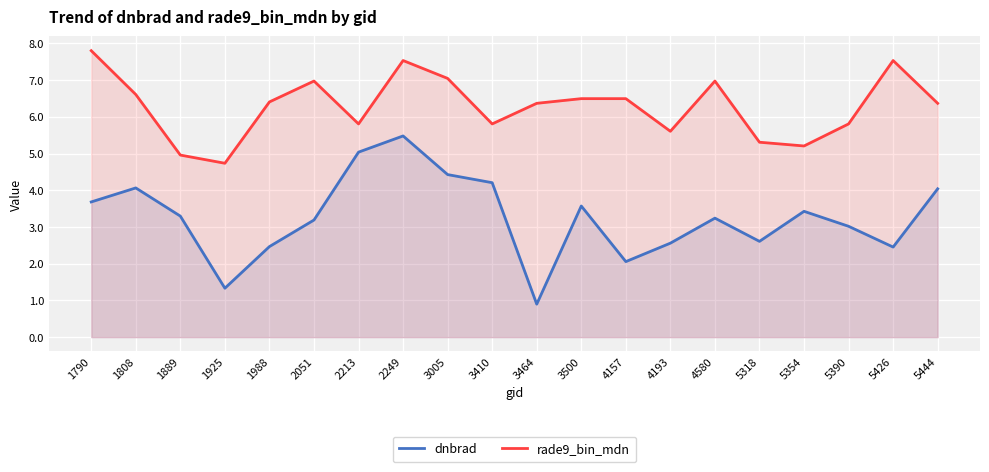

How many lines are shown in the chart?

2